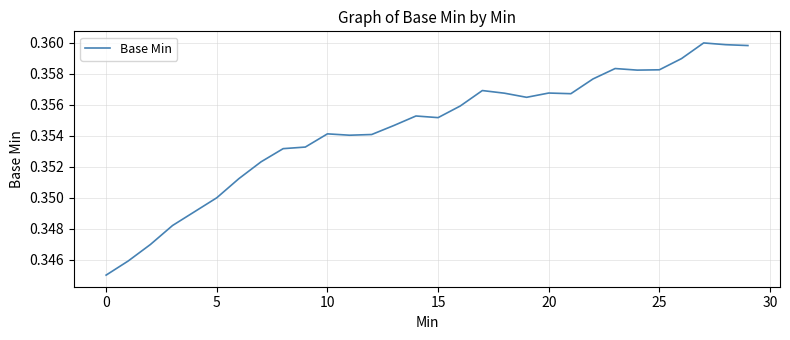

What is the label of the 19th point from the right?

11